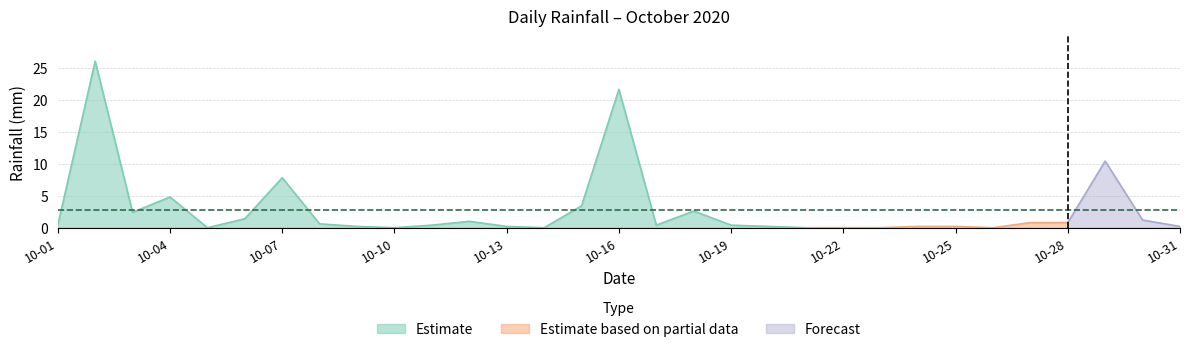

How many categories are shown in the chart?

31